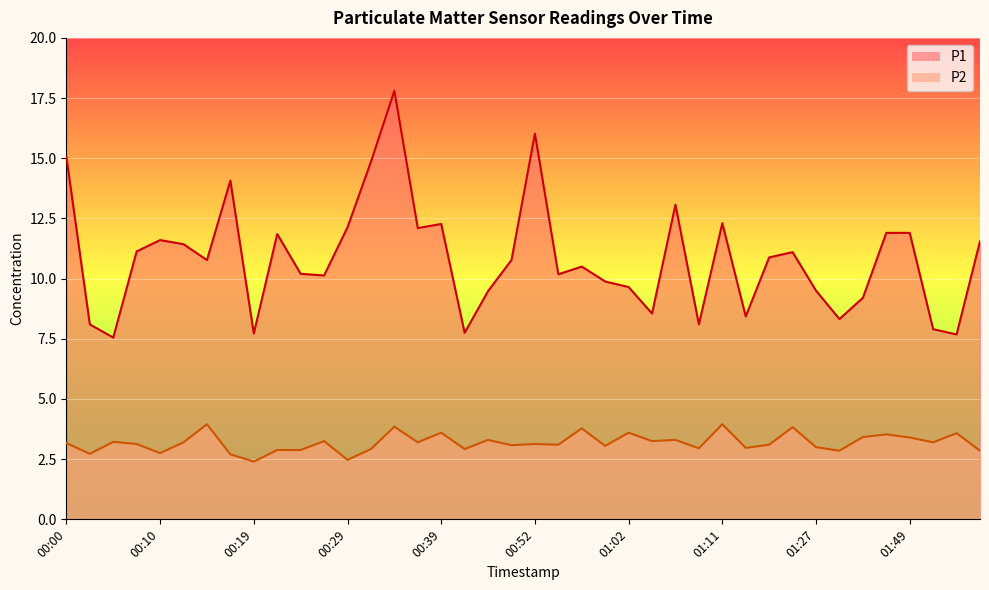

What is the value of the P2 point at the 35th from the left?

3.4